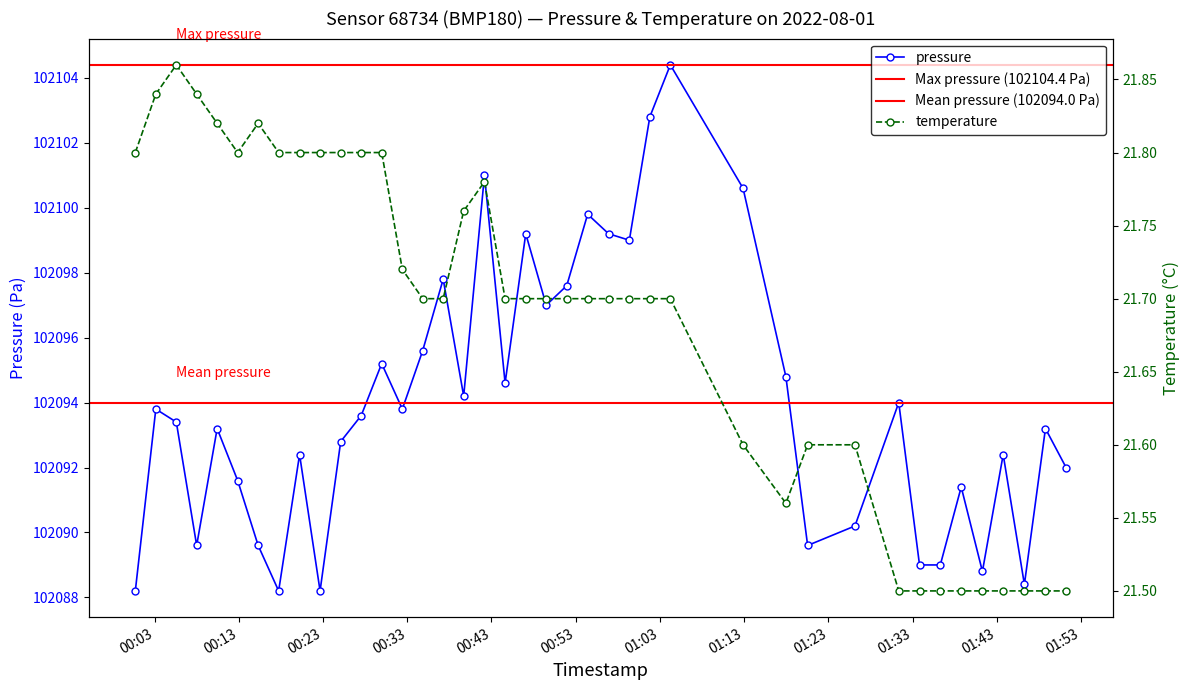

What is the spread (max minus min) of values at 2022-08-01T01:04:14?

102082.7